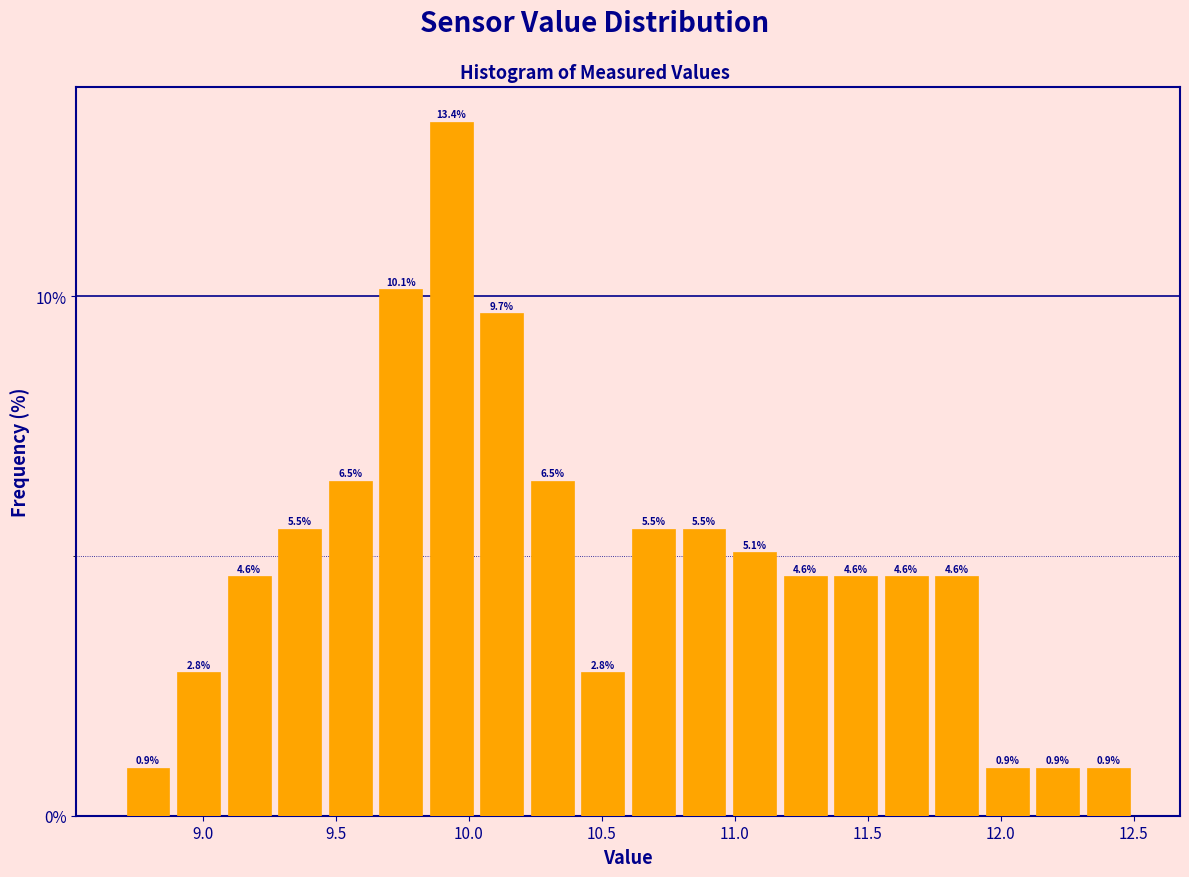

Read against the x-axis, roughly where is the centre of the tallest bar?

9.95